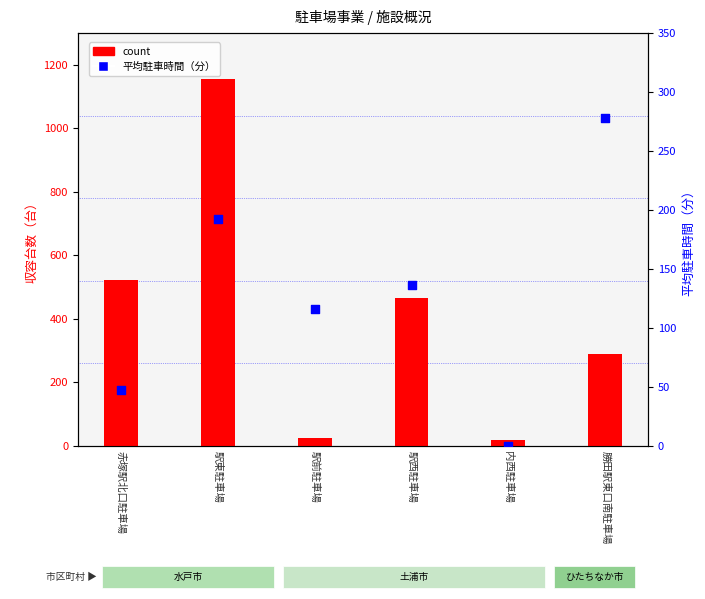

Which series has the widest spread of Y values?

count